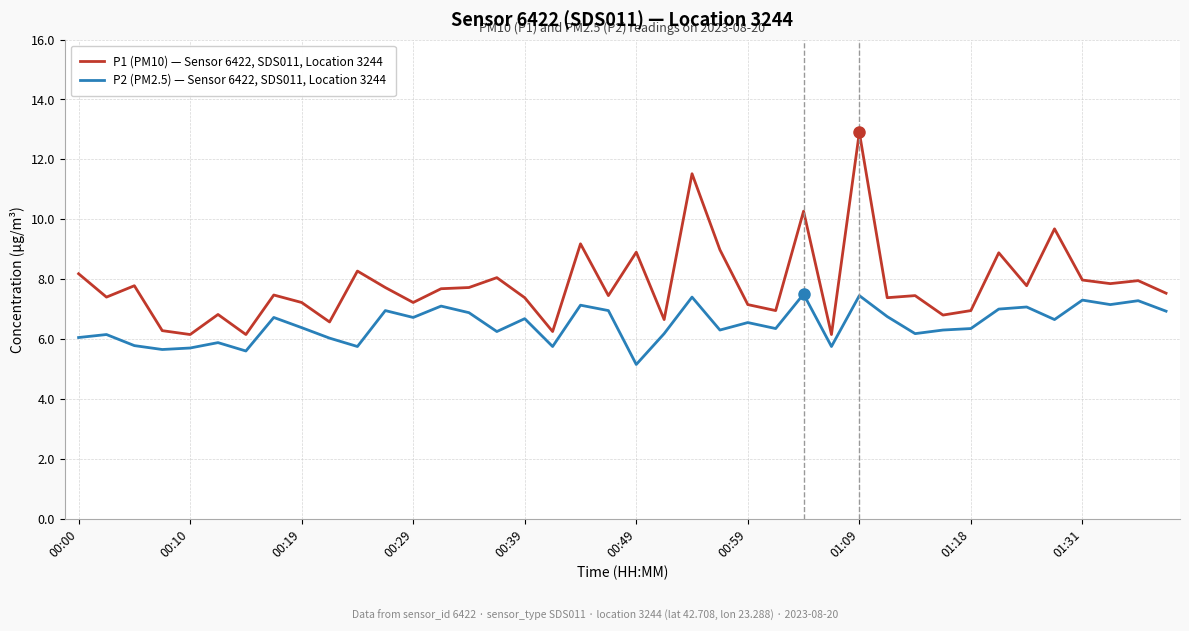

What is the sum of all P1 (PM10) — Sensor 6422, SDS011, Location 3244 values?

312.6